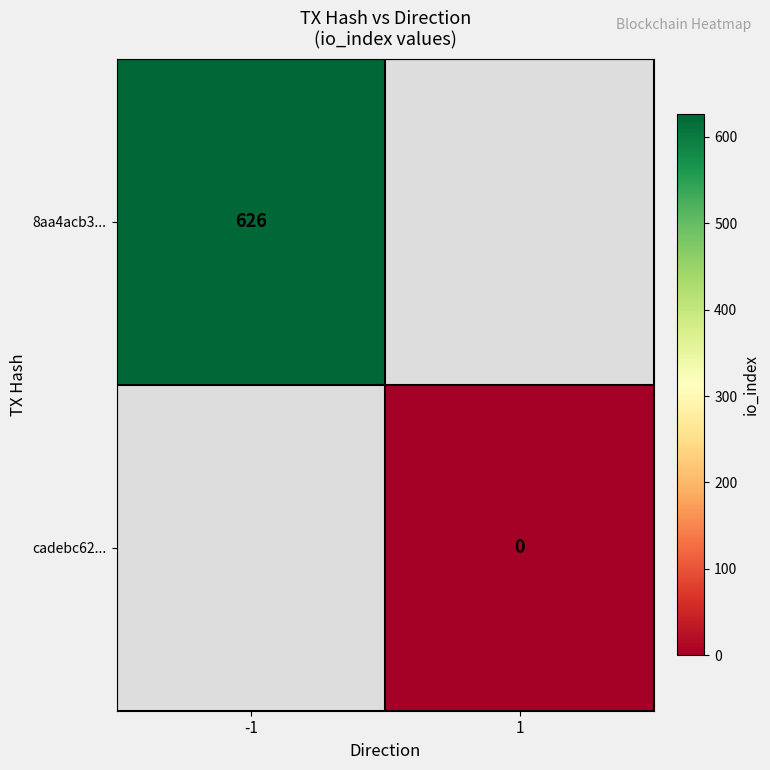

At how many categories does at least one series exceed 300?

1